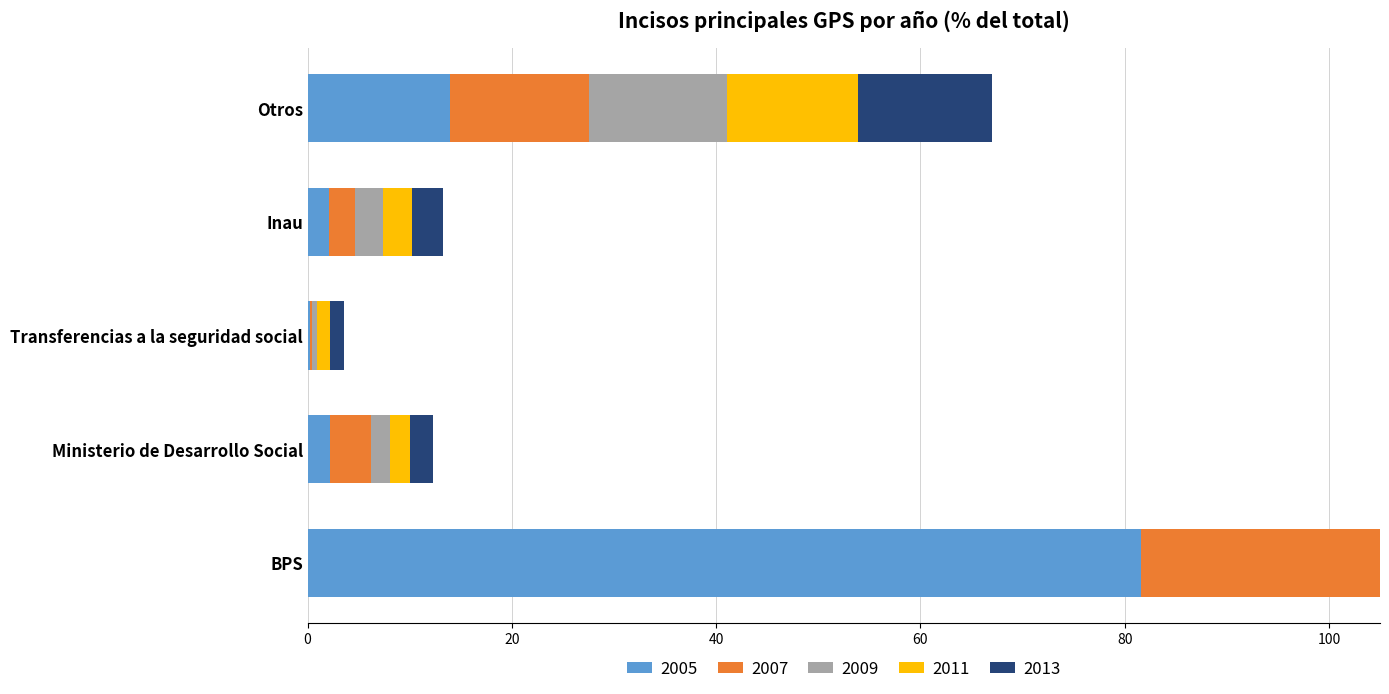

At which label does 2009 reach its minimum?

Transferencias a la seguridad social